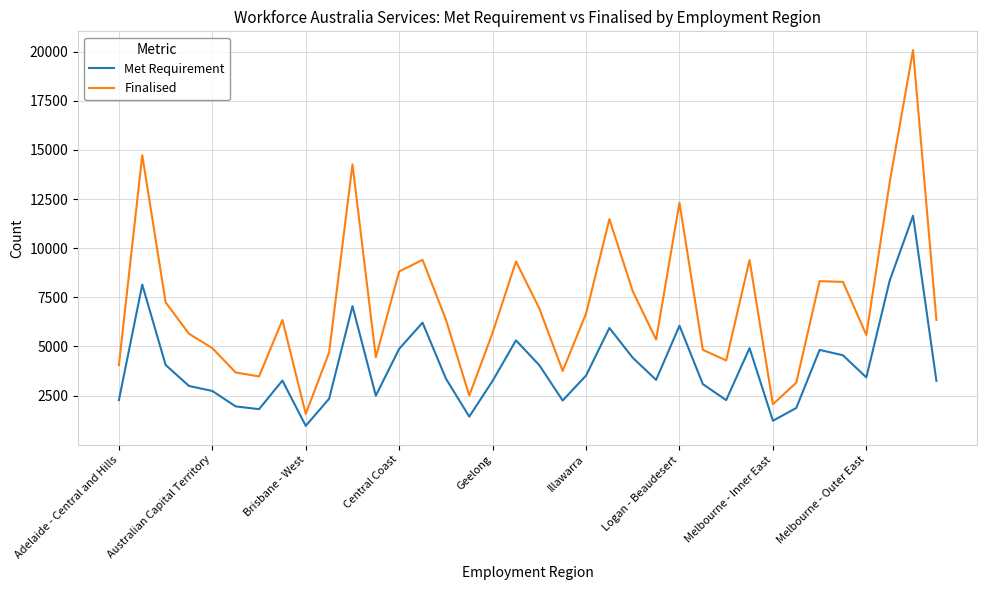

Which series has the largest total across all categories?

Finalised